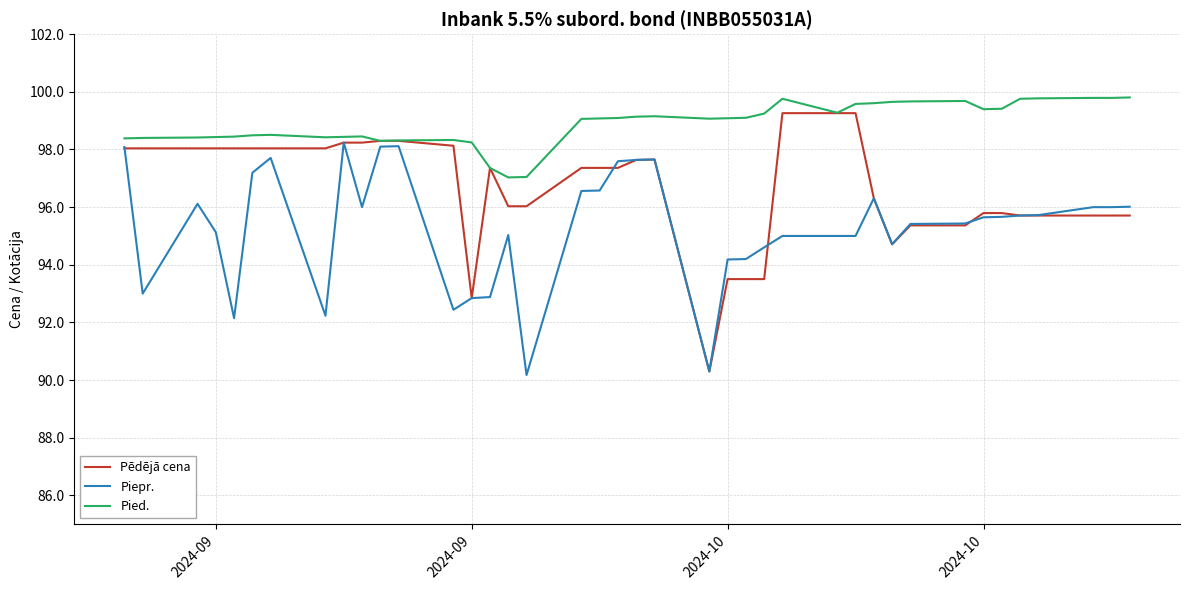

Which series has the largest total across all categories?

Pied.